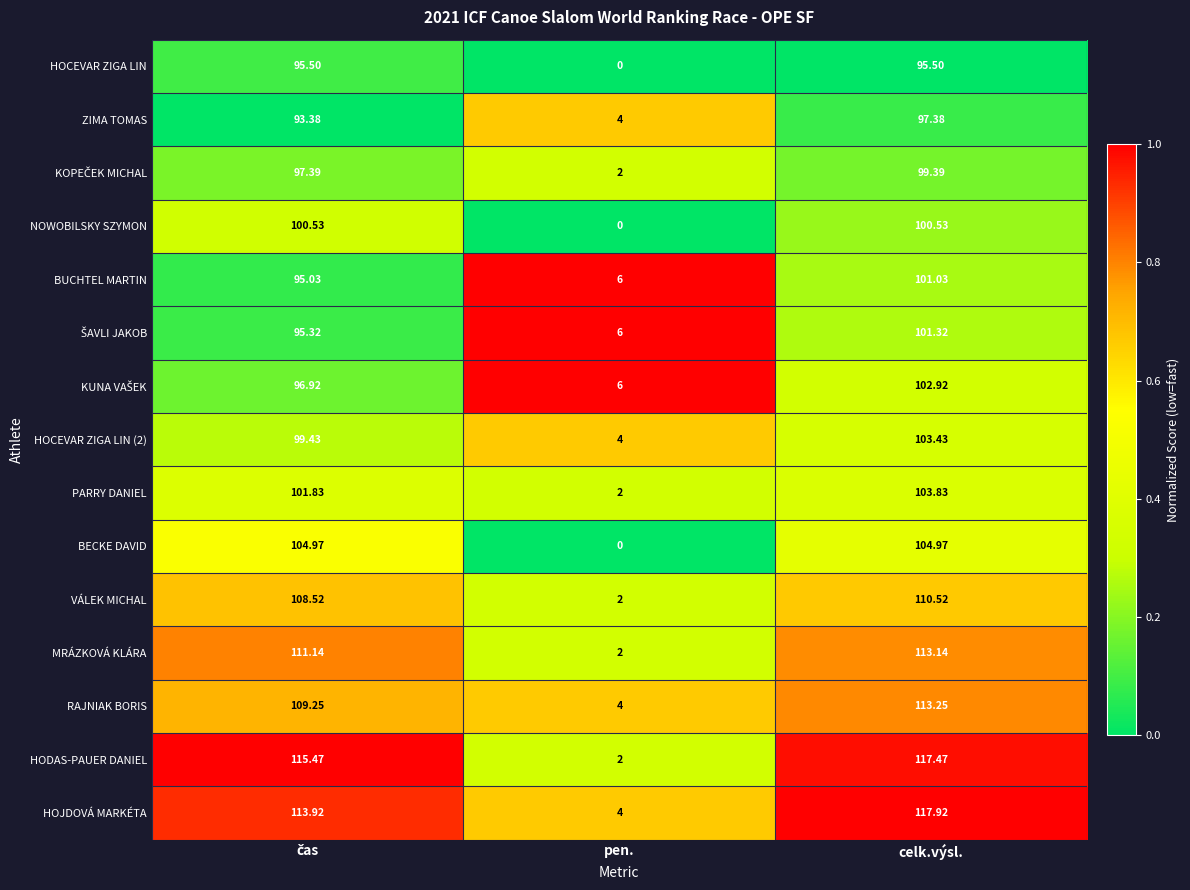

Which series has the largest total across all categories?

HOJDOVÁ MARKÉTA